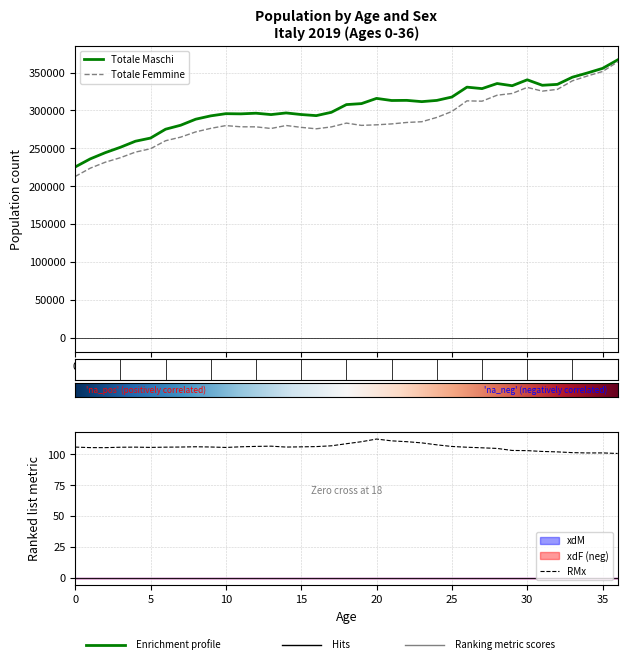

Is the value of Totale Femmine at 20 greater than the value of RMx at 13?

Yes